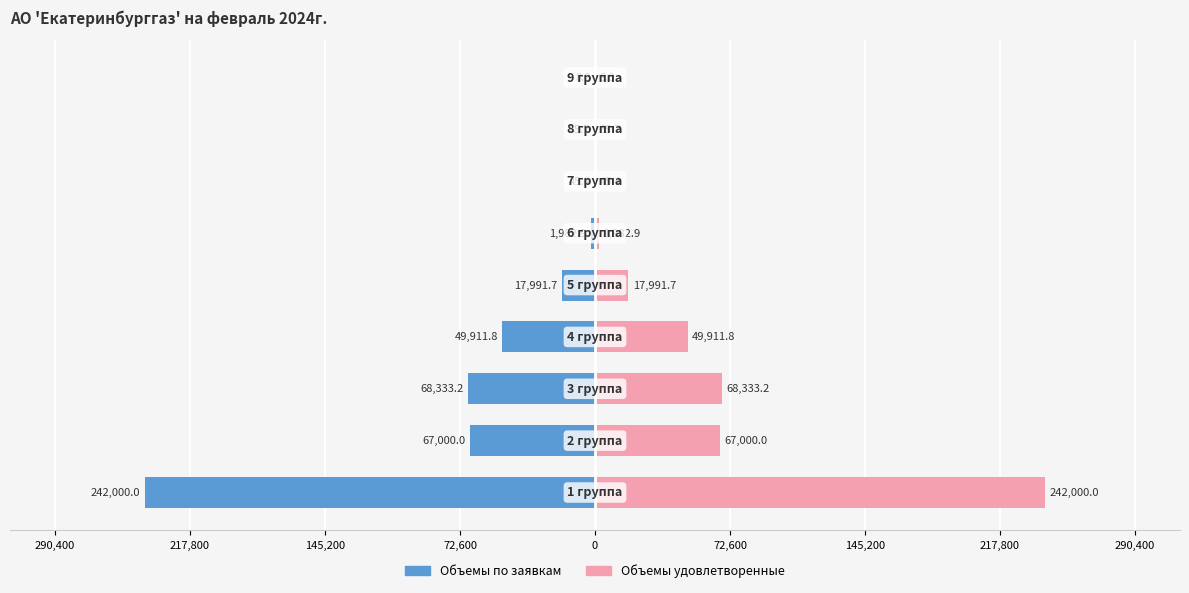

What is the sum of all Объемы удовлетворенные values?

447358.7